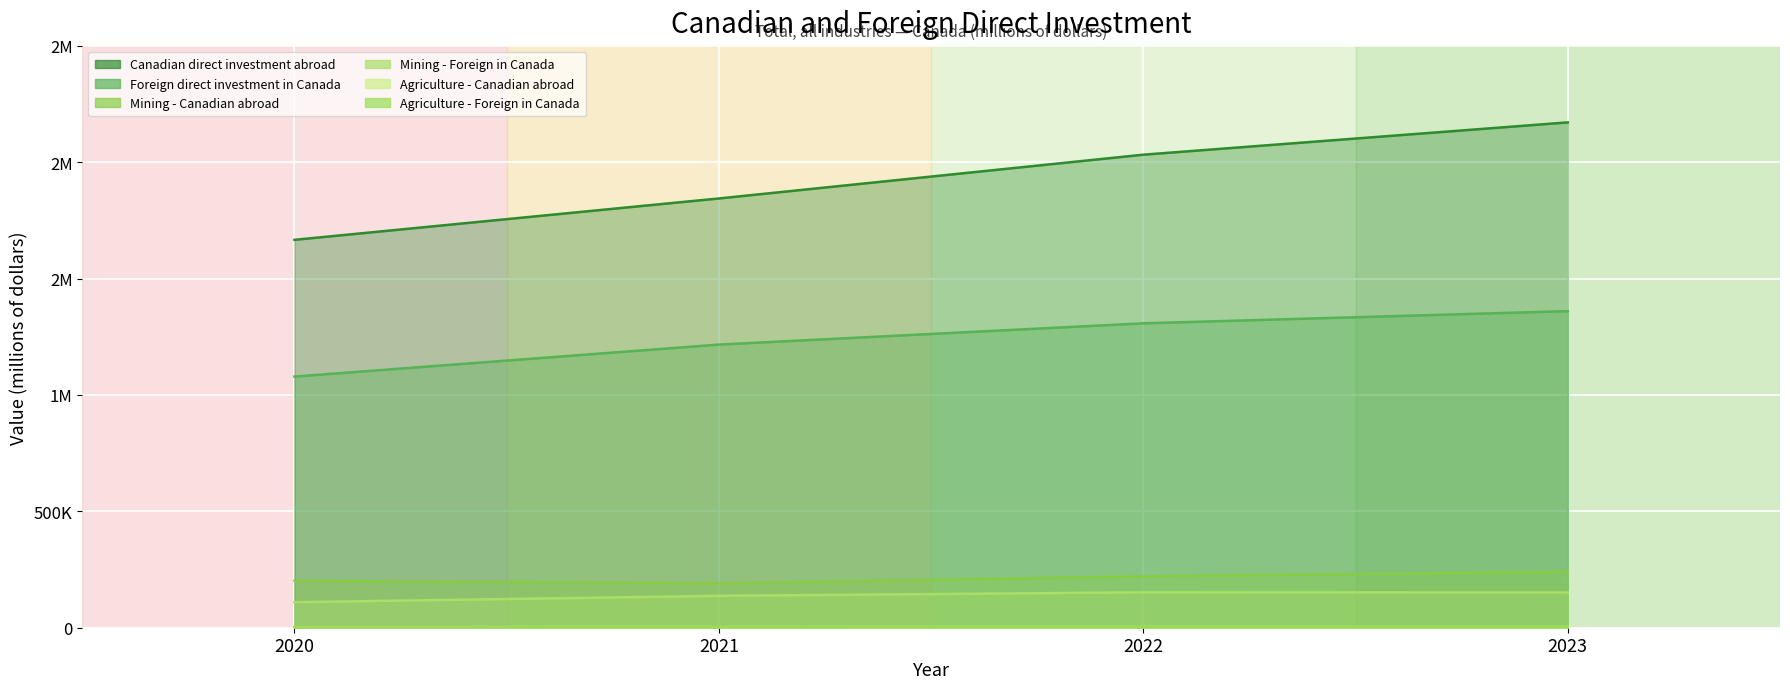

What is the average value of the Mining - Foreign in Canada series?

137576